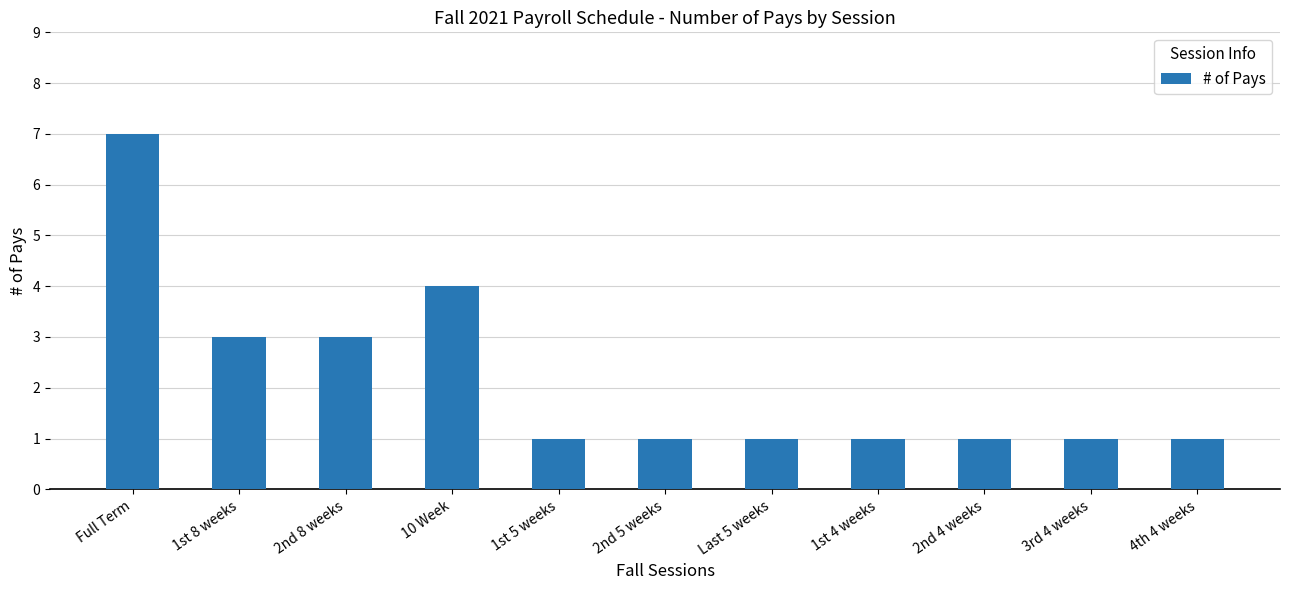

Are the bars horizontal?

No